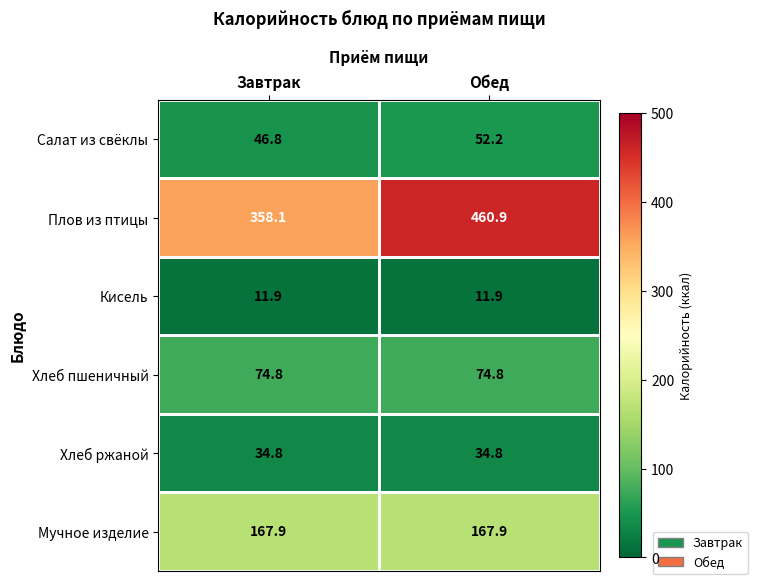

The value of Хлеб ржаной at Завтрак is 47.0. True or false?

False